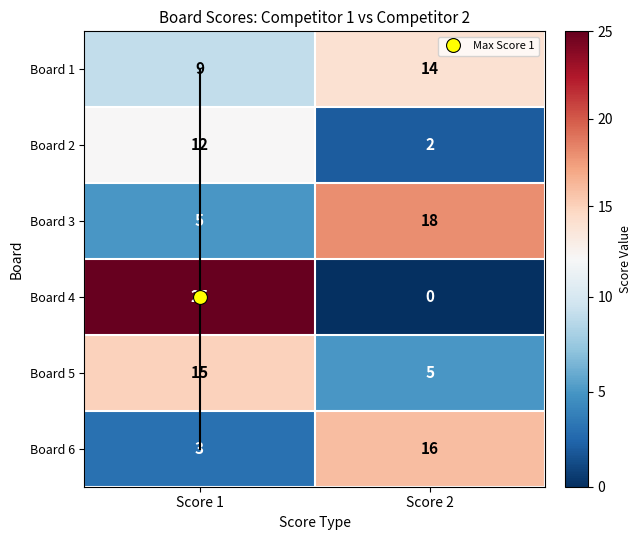

At how many categories does at least one series exceed 12?

2